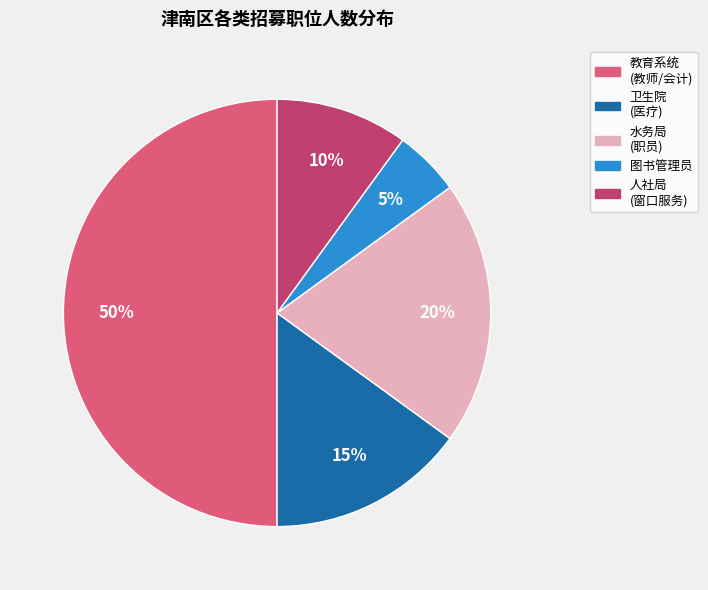

To the nearest percent, what is the difference between the largest and smallest slice percentages?

45%